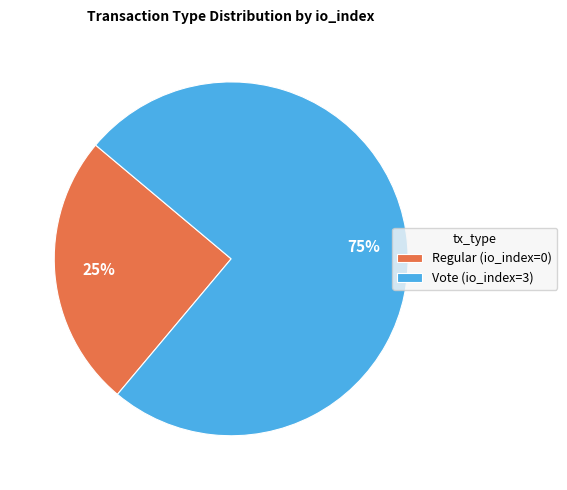

What is the smallest slice in the pie chart?

Regular